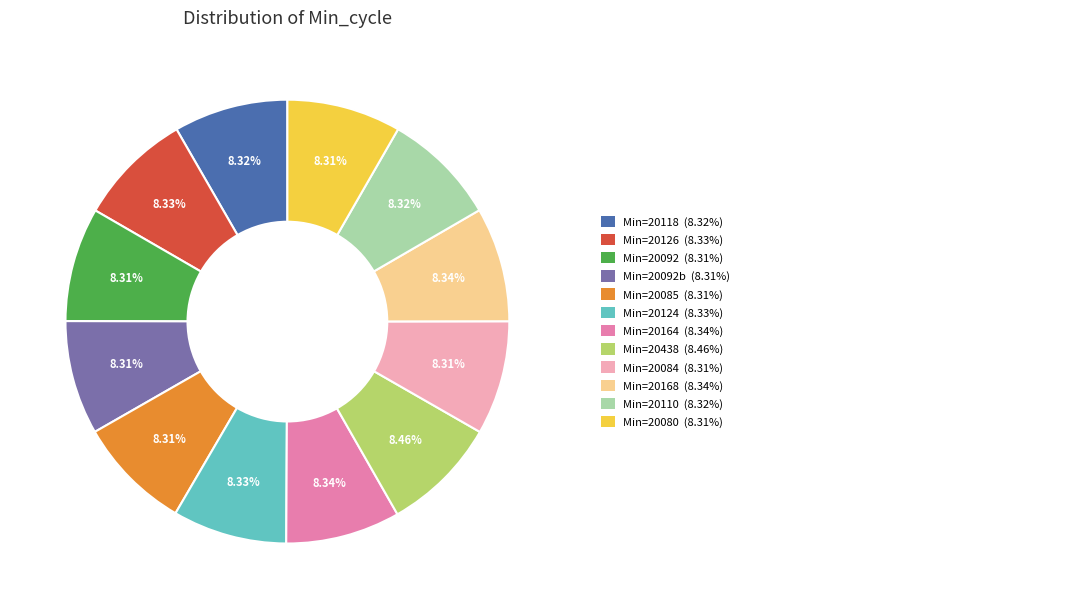

Is there a majority slice in this chart?

No